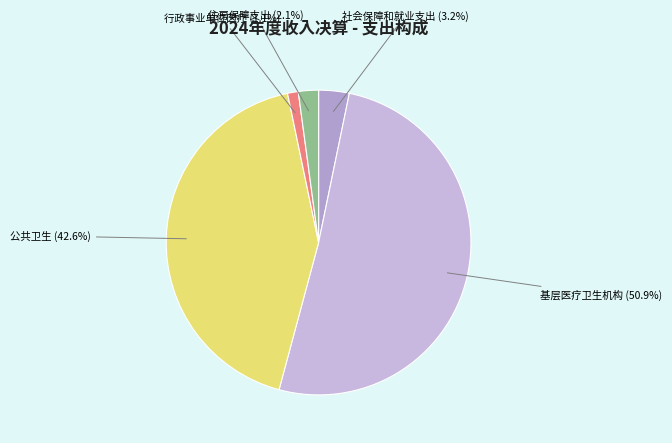

Does 行政事业单位医疗 represent more than half of the total?

No